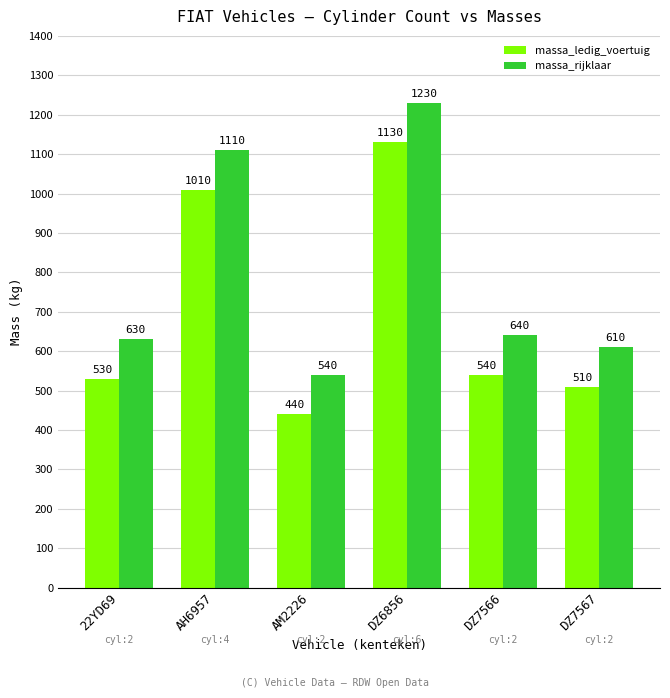

What is the value of the massa_rijklaar bar at the 2nd from the left?

1110